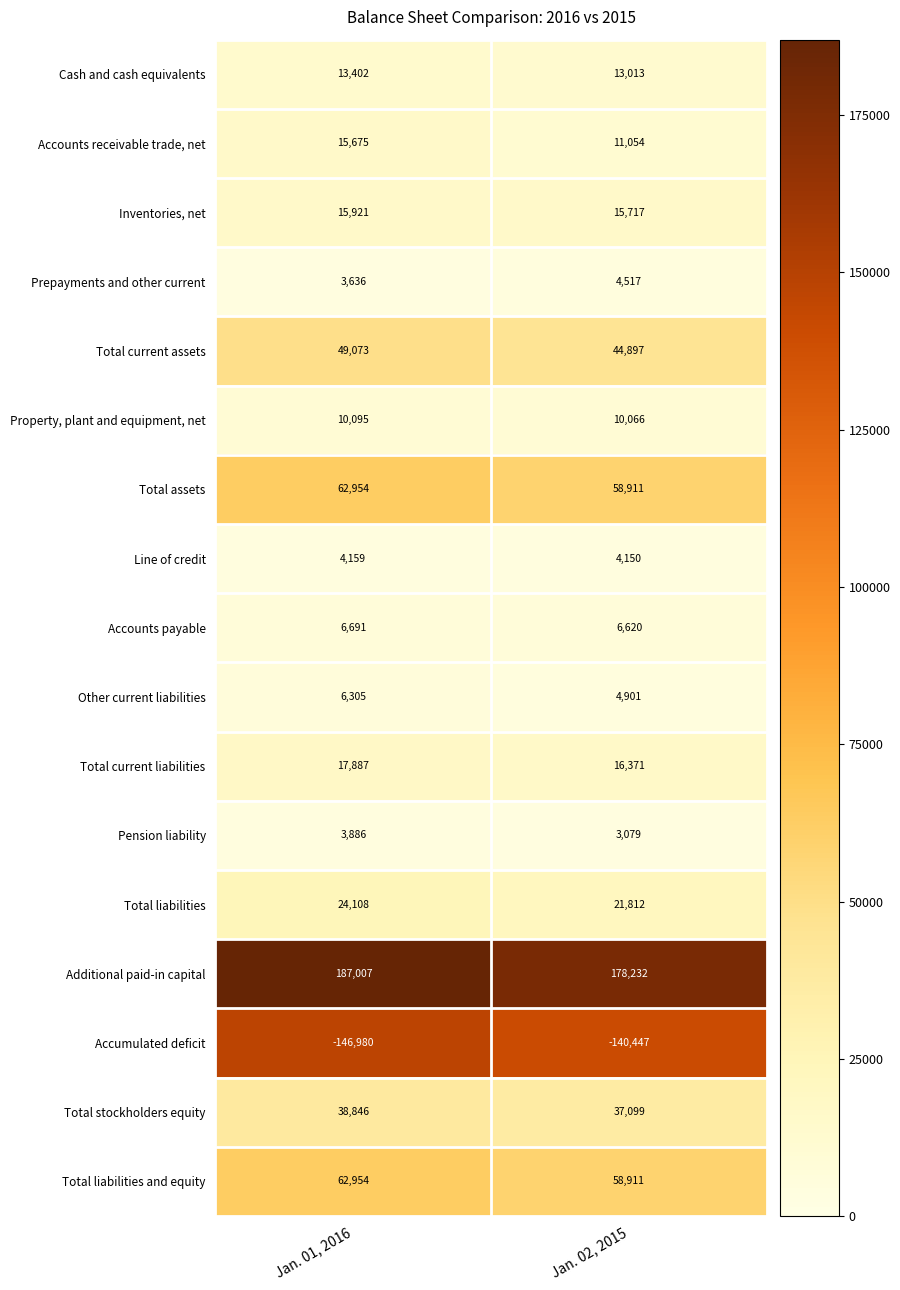

At which category is the sum across all series the highest?

Jan. 01, 2016